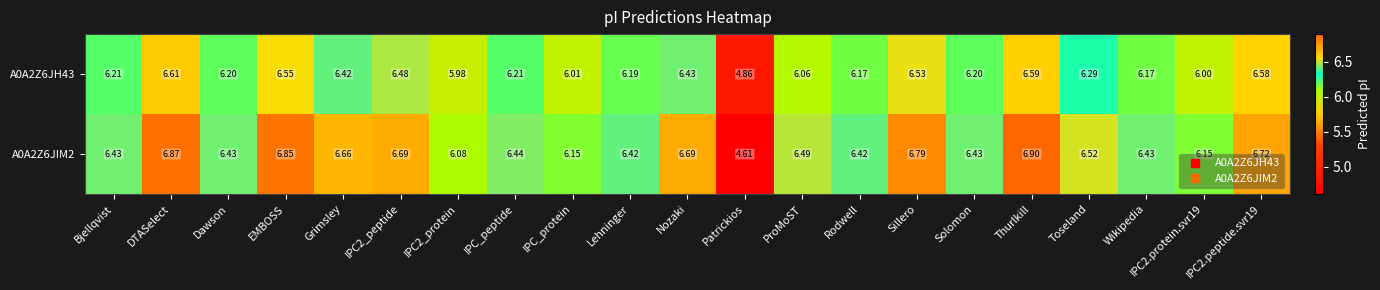

Where does the A0A2Z6JH43 series first go above 6?

Bjellqvist